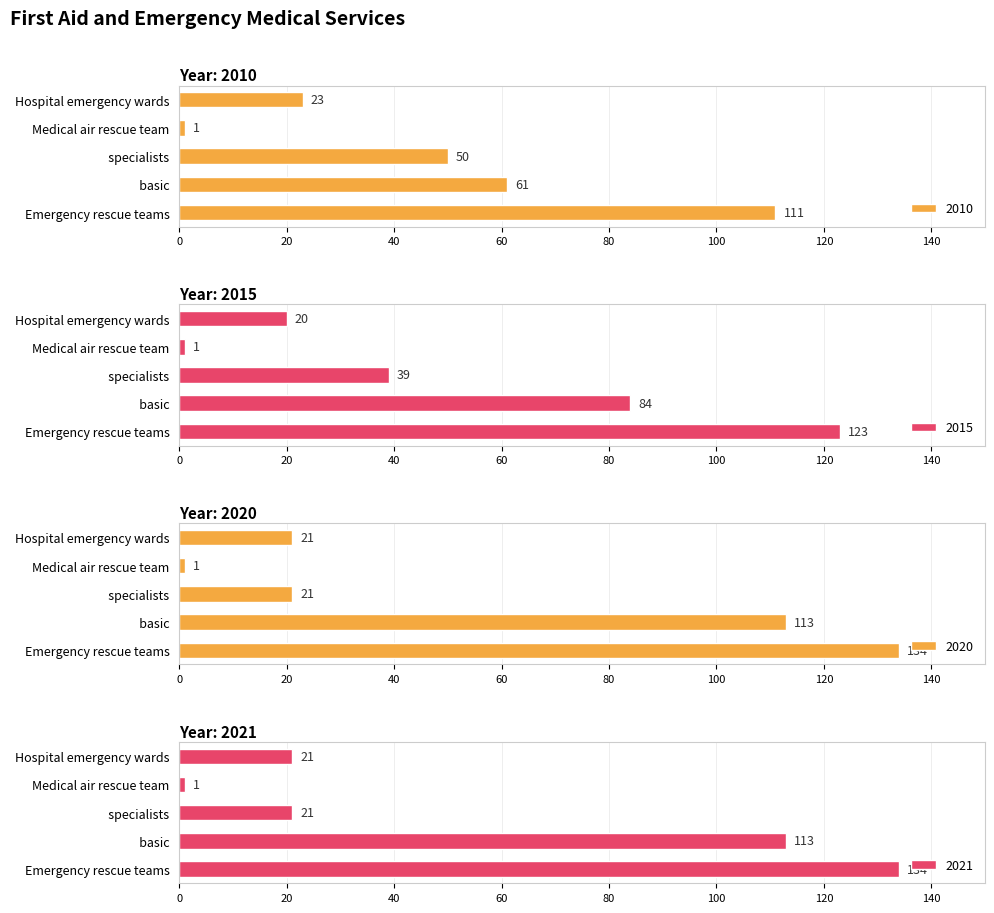

What is the approximate value of 2010 at    basic, to the nearest 50?

50